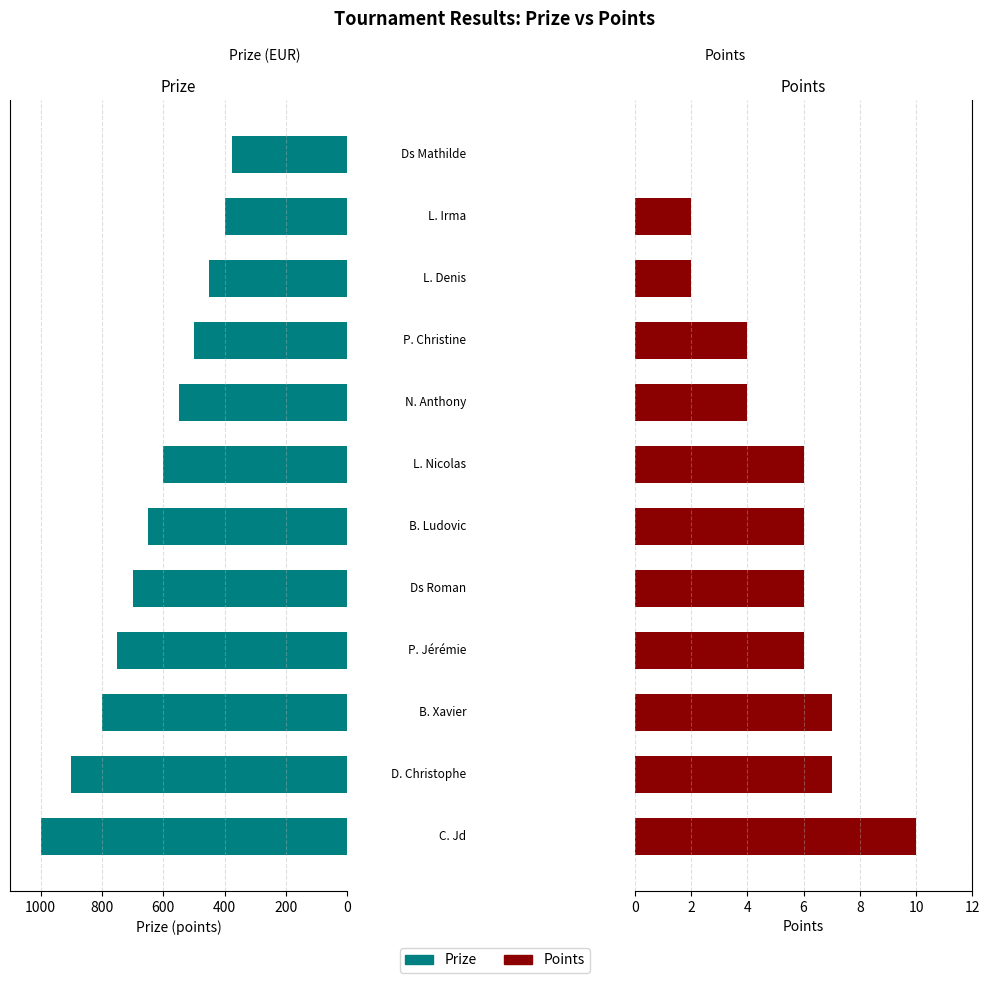

List the series in order of their peak value, highest first.

Prize, Points